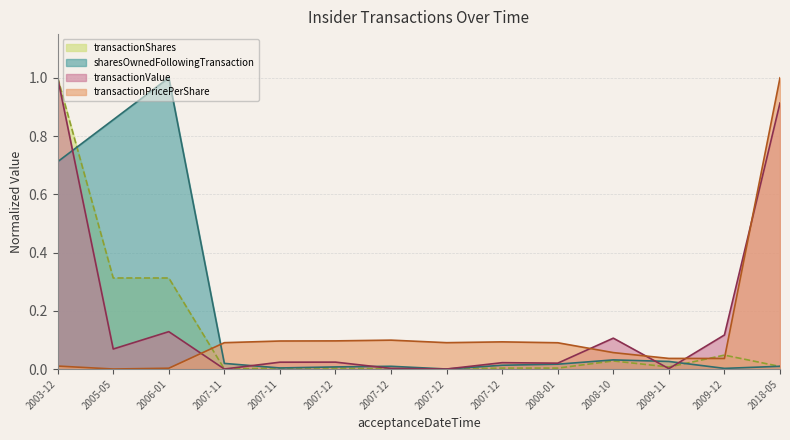

Which has a higher value, 2007-12 or 2009-11?

2009-11